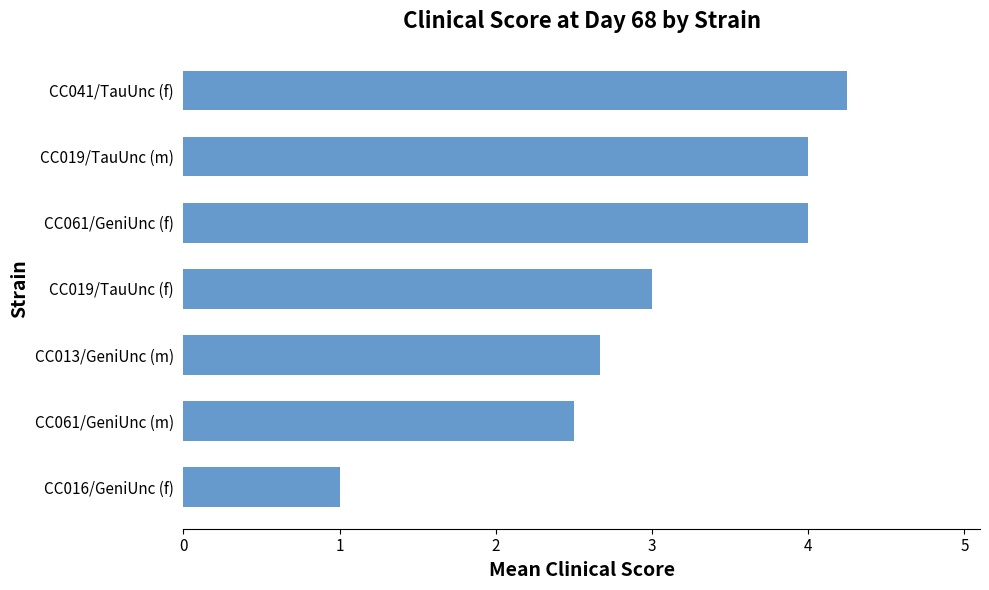

True or false: the data shows 1.0 at CC019/TauUnc (f).

False